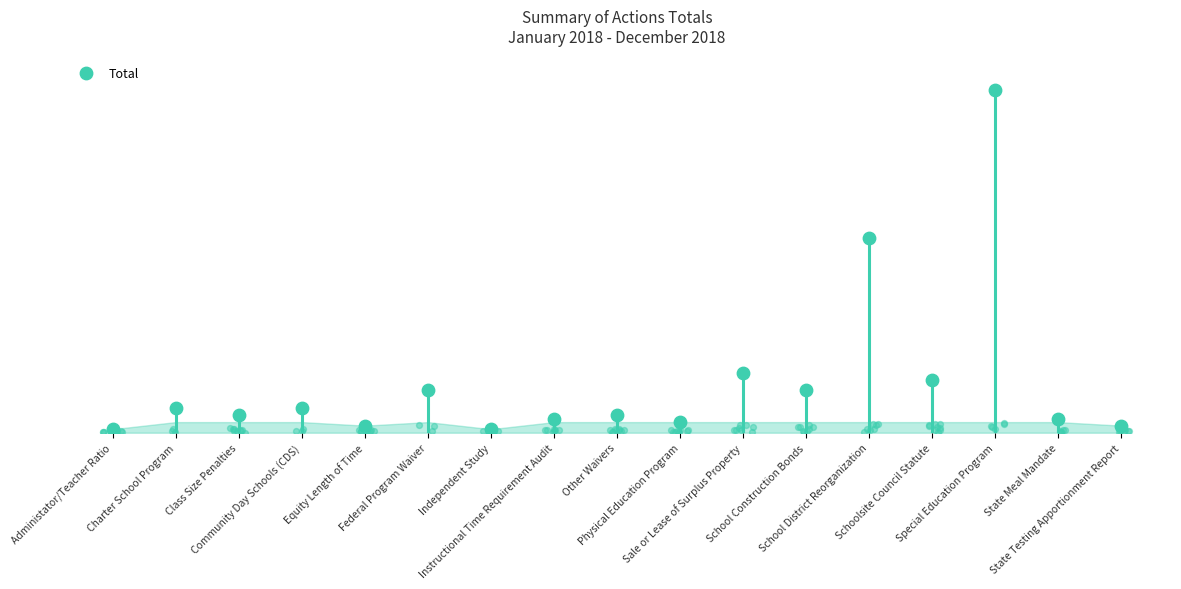

What is the change in value from School District Reorganization to Schoolsite Council Statute?

-40